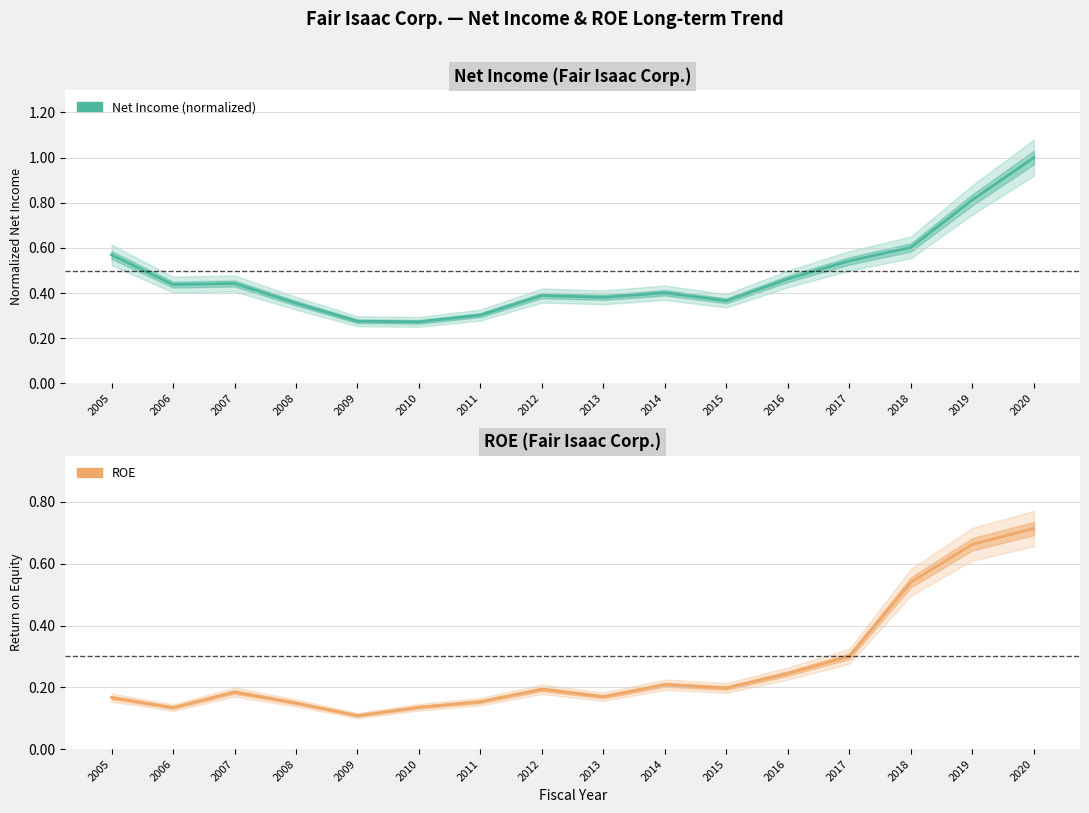

What is the minimum value for Net Income (normalized)?

0.3